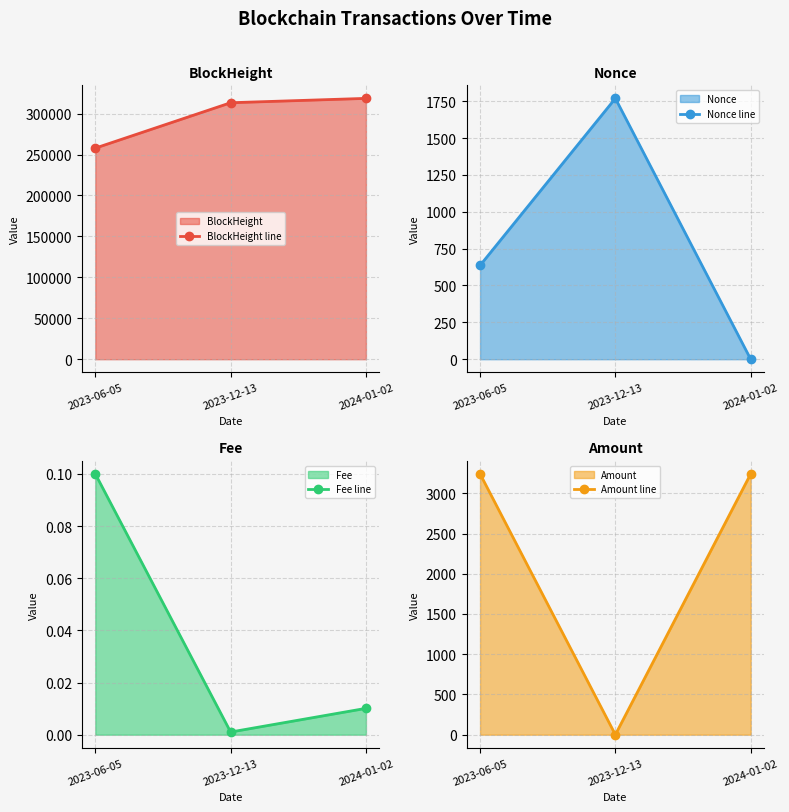

What is the average value of the BlockHeight line series?

296623